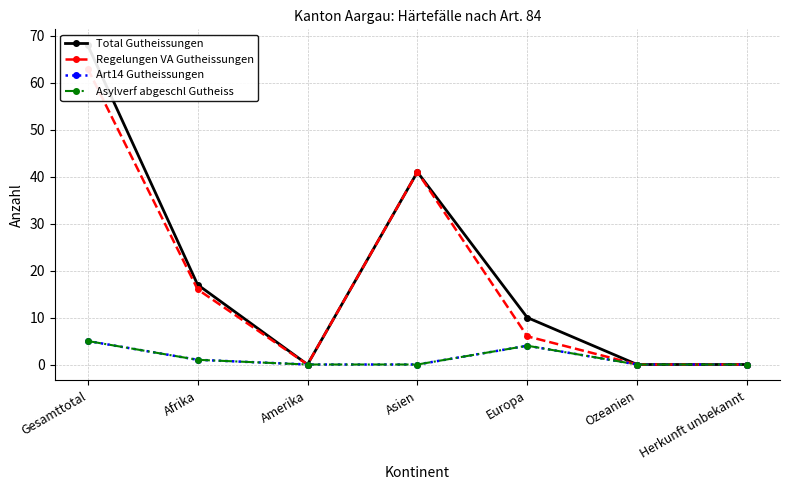

At which category does the chart reach its peak across all series?

Gesamttotal